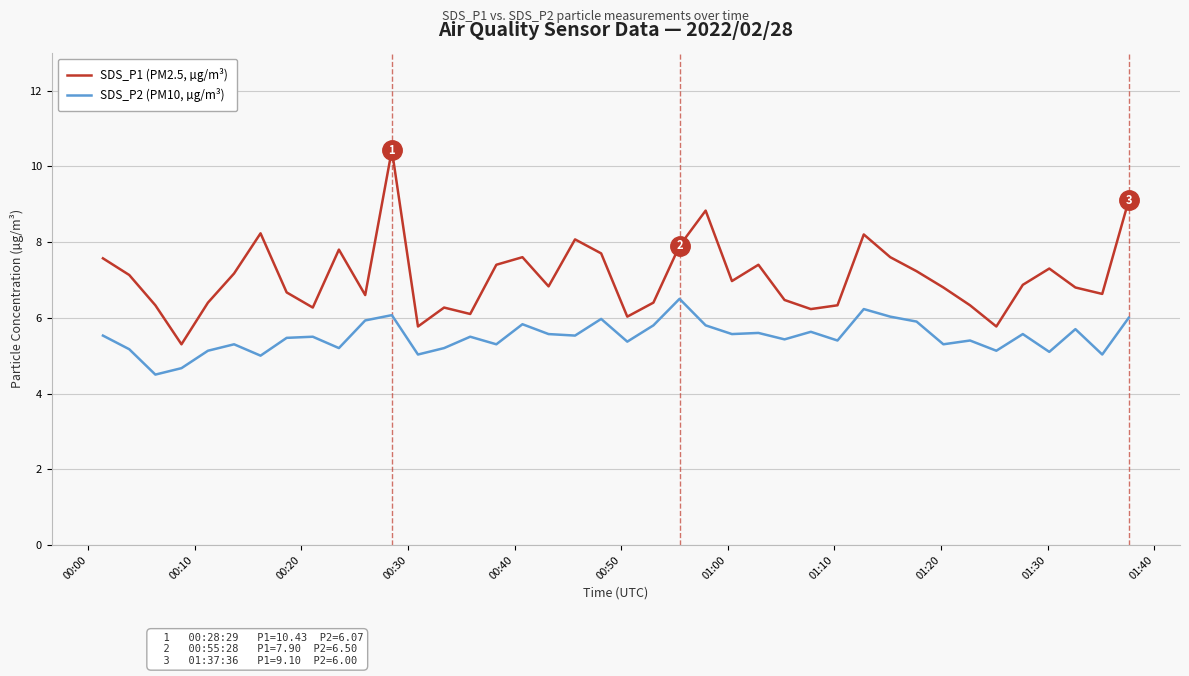

What is the difference between the maximum and minimum values in the SDS_P1 (PM2.5, µg/m³) series?

5.1